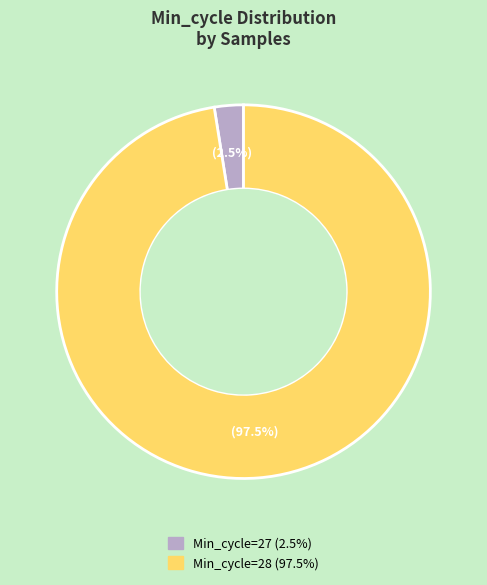

Does any single category account for the majority?

Yes